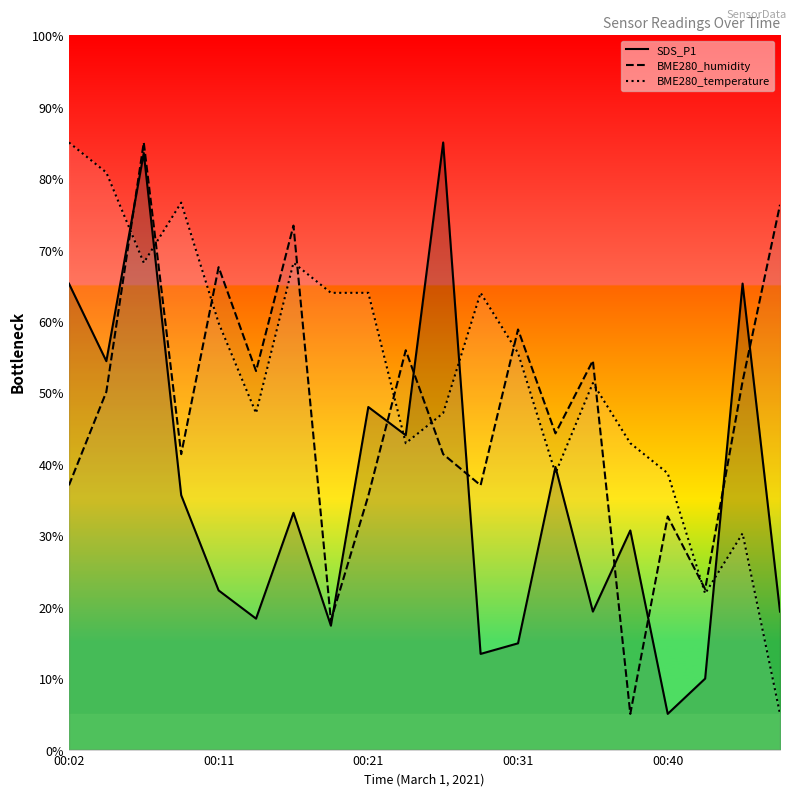

Which series has the largest total across all categories?

BME280_temperature